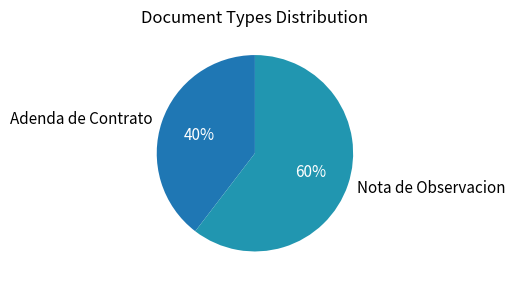

To the nearest percent, what is the combined percentage of Nota de Observacion and Adenda de Contrato?

100%